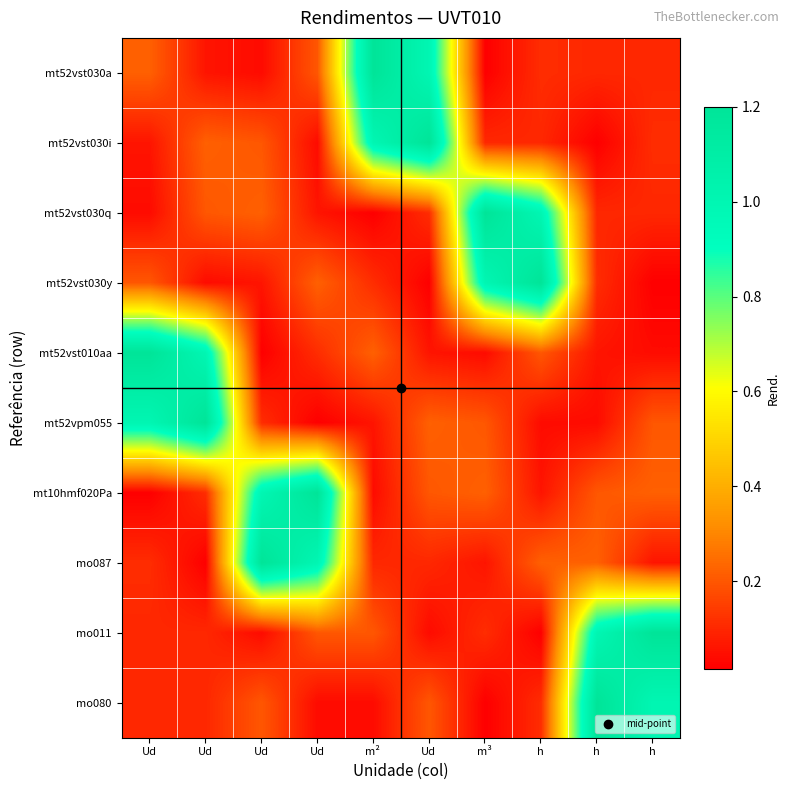

What is the difference between the highest and lowest values at h?

1.2